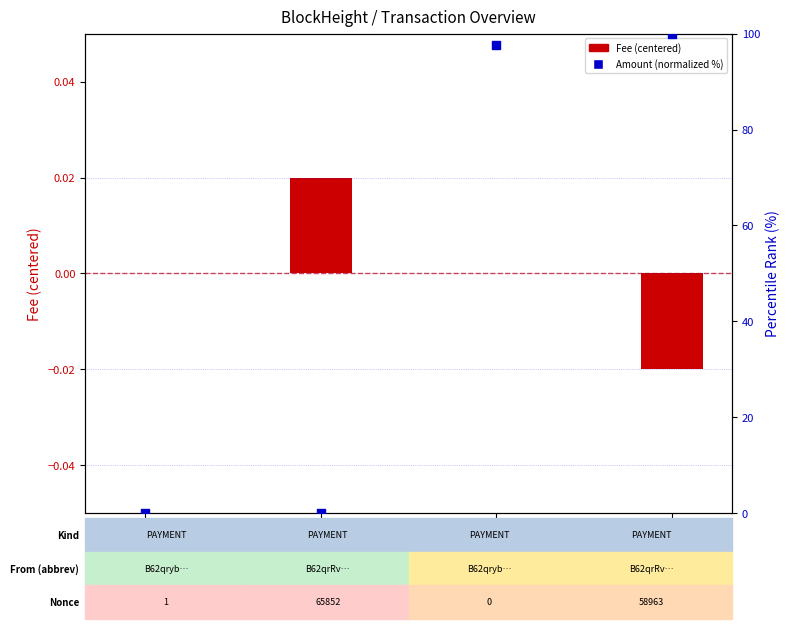

At which category is the sum across all series the highest?

136301